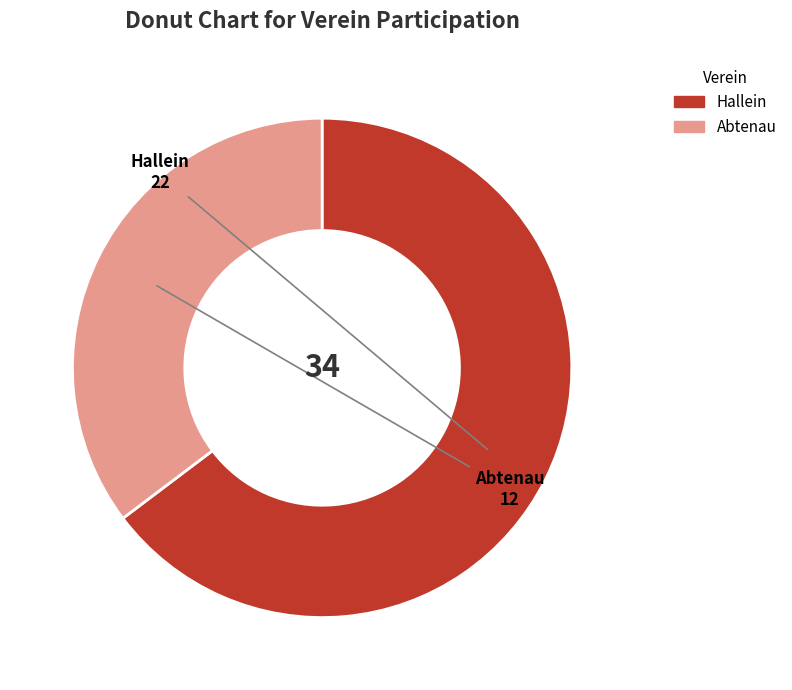

Which slice is the smallest?

Abtenau